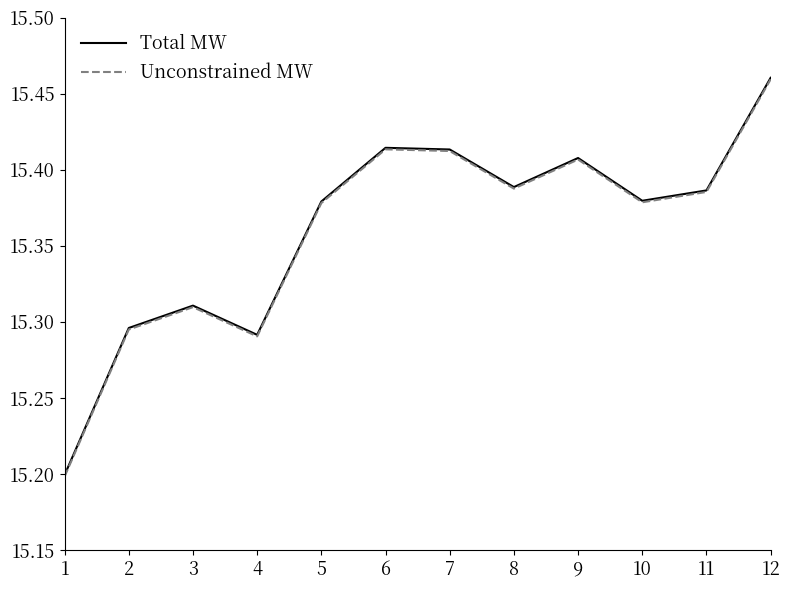

True or false: Unconstrained MW has a value of 21.1 at 1.

False